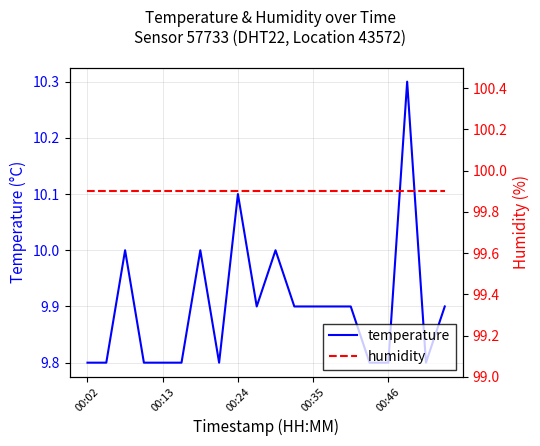

What is the difference between the maximum and minimum values in the temperature series?

0.5